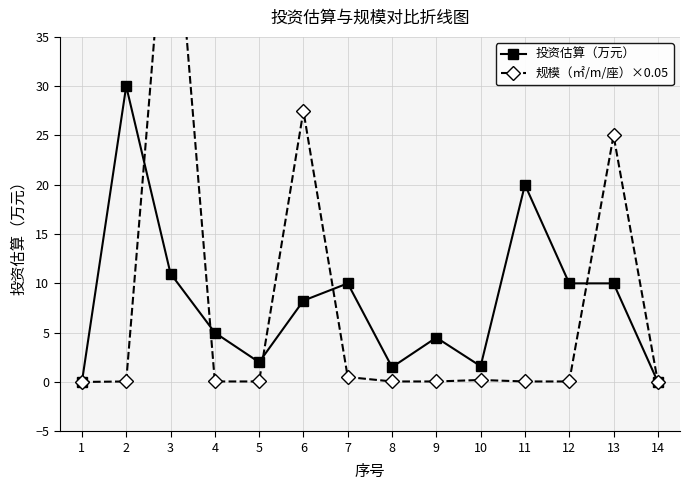

Reading right to left, transcribe all the data shown in this chart.

投资估算（万元）: 14=0.0	13=10.0	12=10.0	11=20.0	10=1.6	9=4.5	8=1.5	7=10.0	6=8.2	5=2.0	4=5.0	3=11.0	2=30.0	1=0.0
规模（㎡/m/座）×0.05: 14=0.0	13=25.0	12=0.1	11=0.1	10=0.2	9=0.1	8=0.1	7=0.5	6=27.5	5=0.1	4=0.1	3=55.0	2=0.1	1=0.0